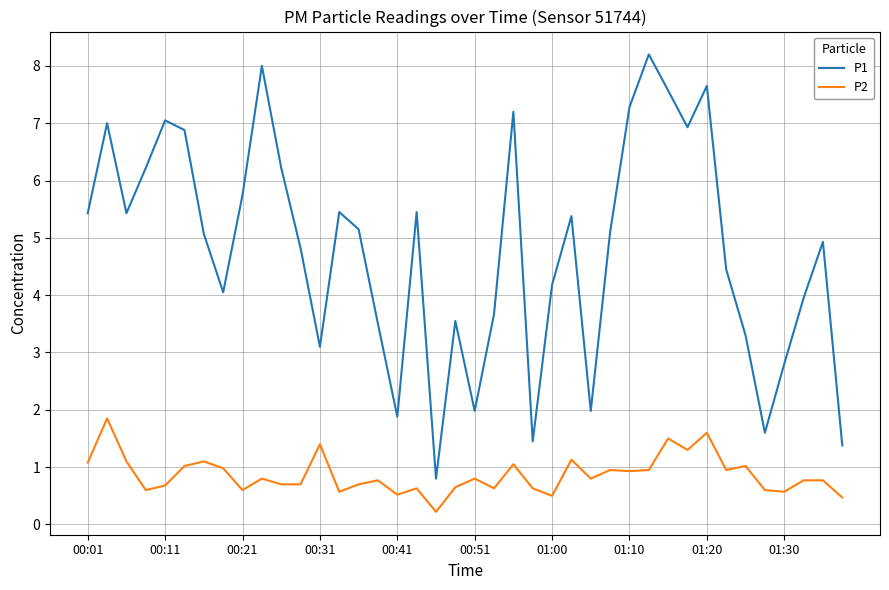

True or false: P1 and P2 intersect in this chart.

False